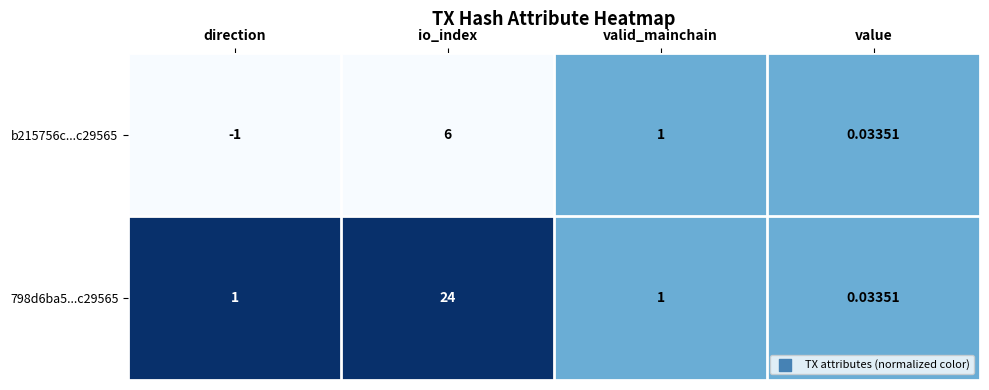

Is the value of b215756c...c29565 at direction greater than the value of 798d6ba5...c29565 at io_index?

No